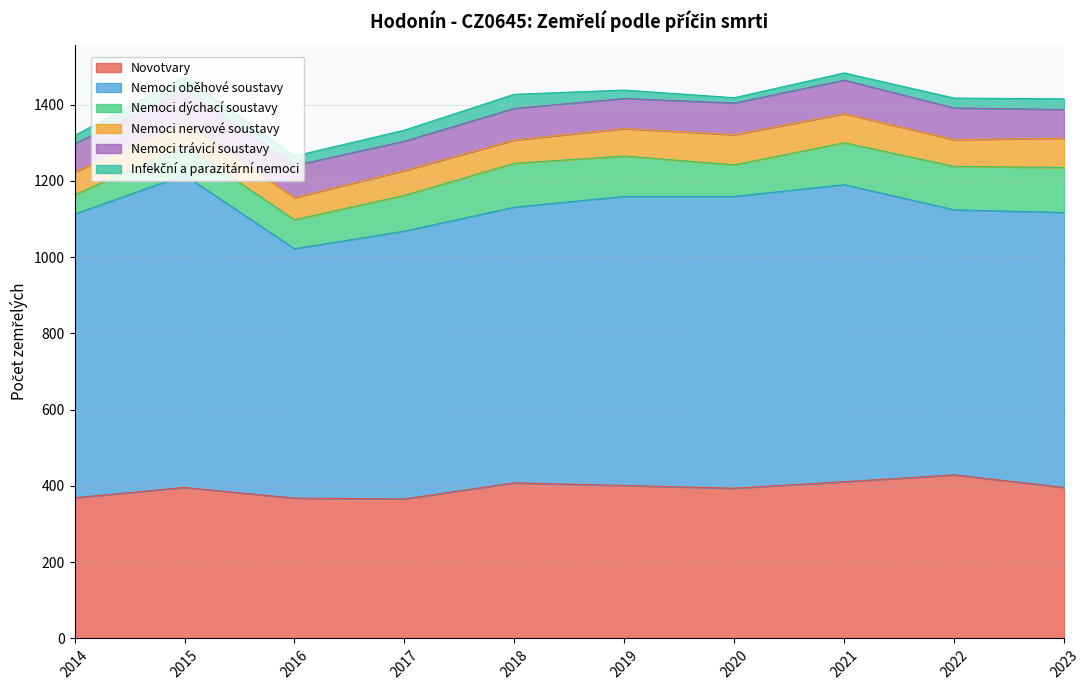

Which series has the widest spread of values?

Nemoci oběhové soustavy